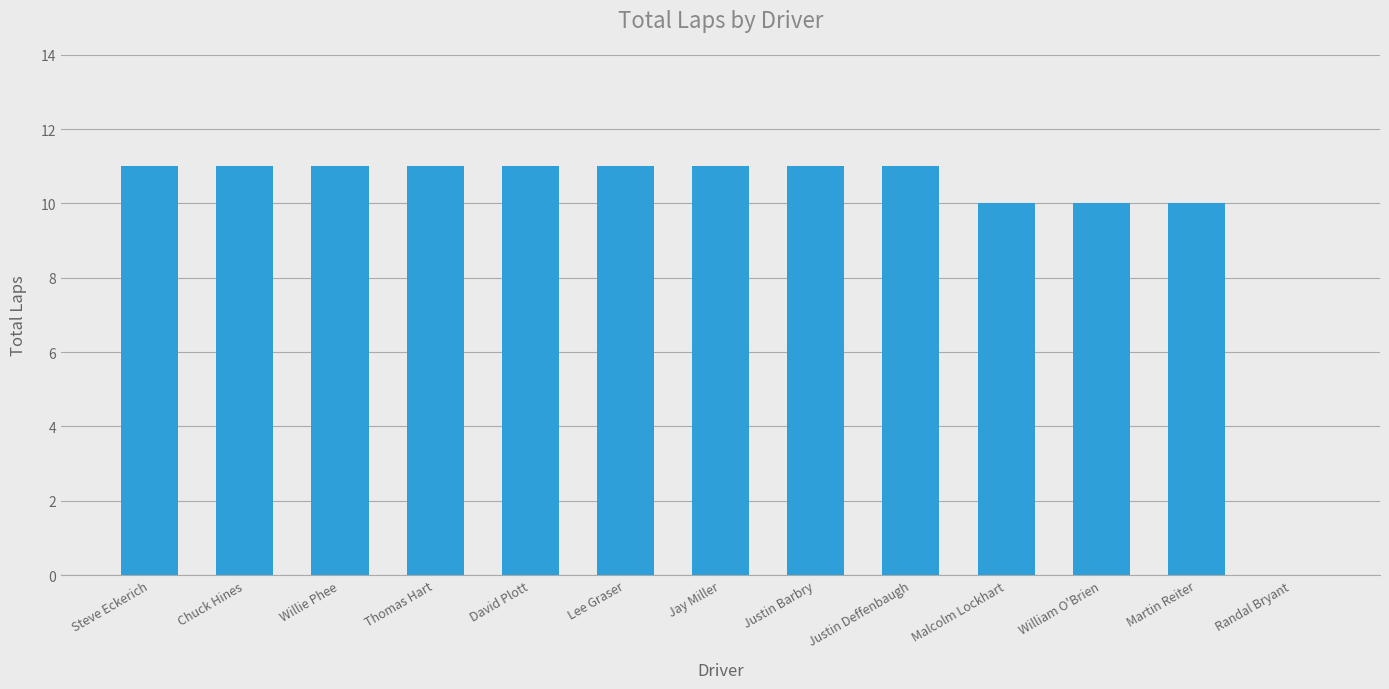

What is the greatest value displayed?

11